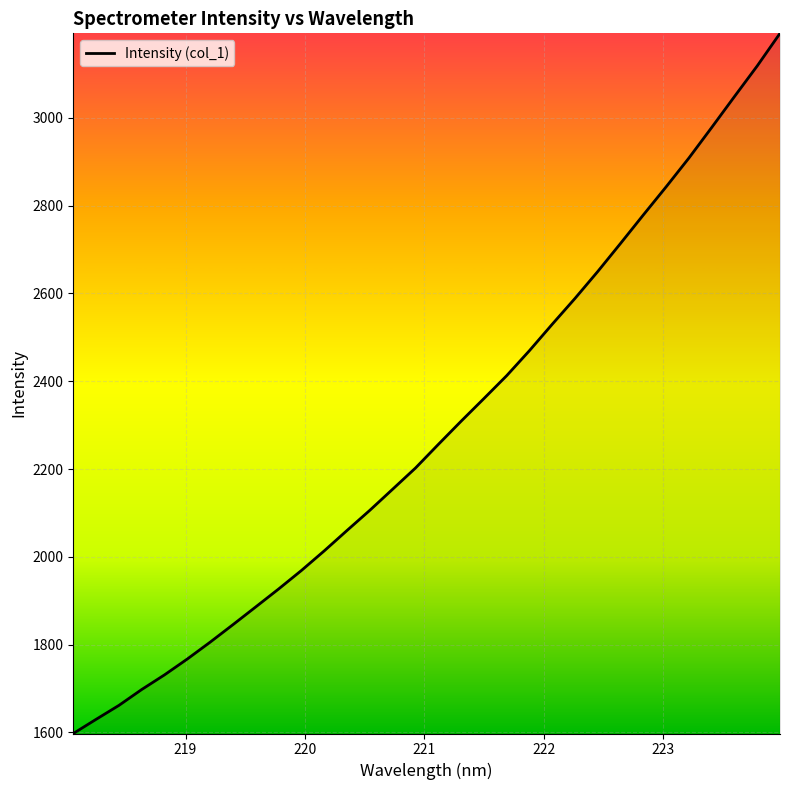

What is the smallest value displayed?

1597.7